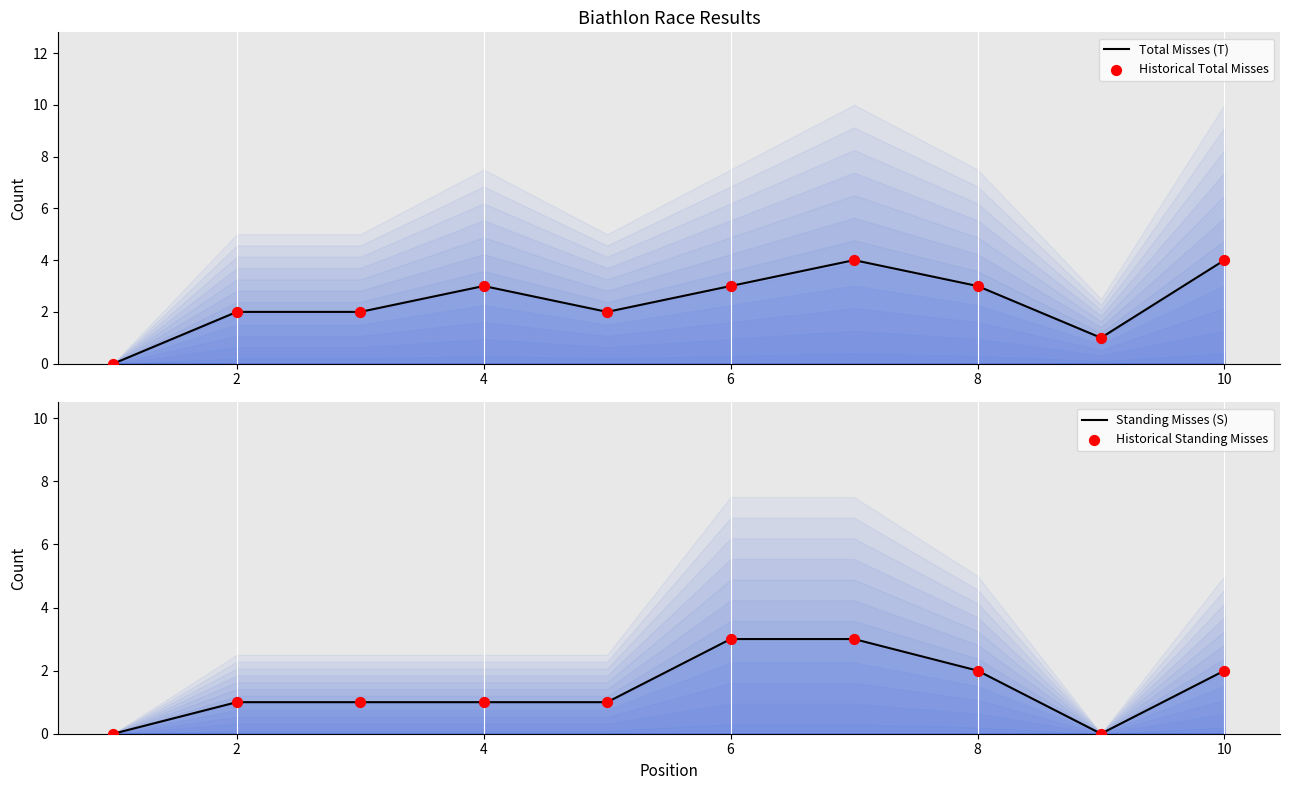

Which series contains the lowest Y value?

Total Misses (T)